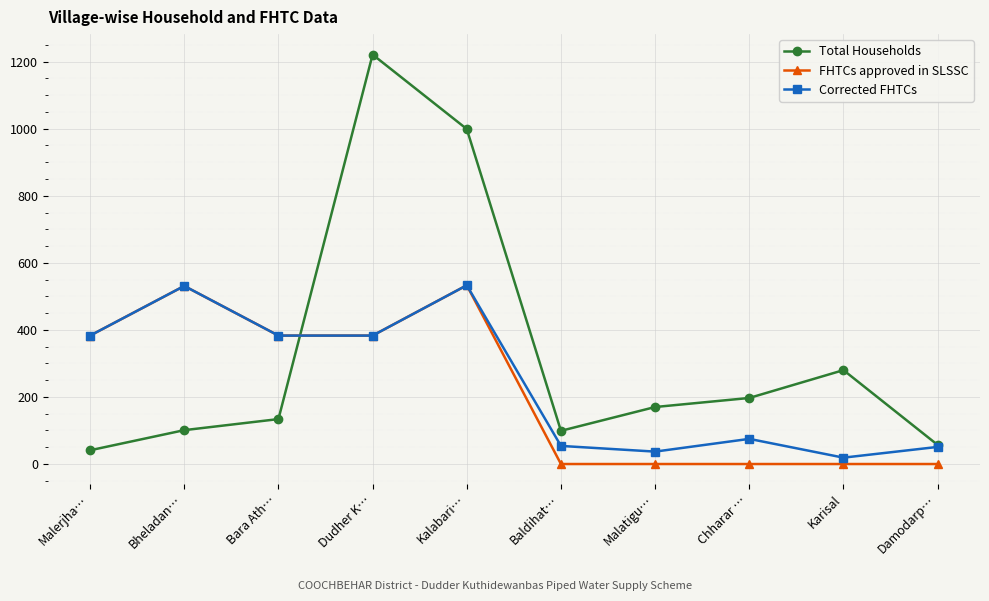

At which label does Total Households reach its peak?

Dudher K…